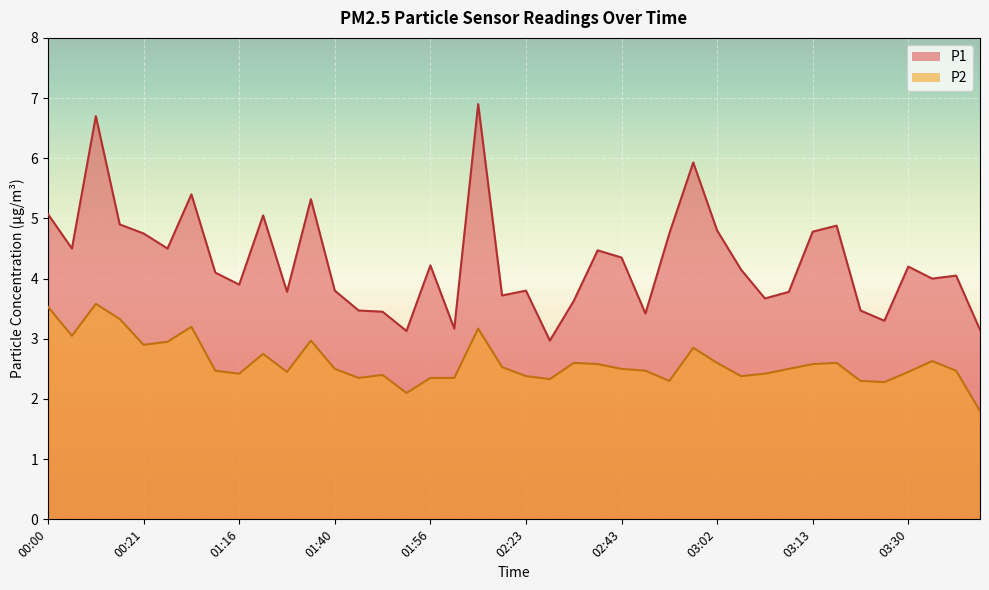

Reading left to right, list all the values displayed in this chart.

P1: 00:00=5.1	00:05=4.5	00:10=6.7	00:13=4.9	00:21=4.8	00:29=4.5	00:40=5.4	01:00=4.1	01:16=3.9	01:27=5.0	01:30=3.8	01:35=5.3	01:40=3.8	01:43=3.5	01:48=3.5	01:51=3.1	01:56=4.2	01:59=3.2	02:01=6.9	02:07=3.7	02:23=3.8	02:27=3.0	02:29=3.6	02:35=4.5	02:43=4.3	02:51=3.4	02:57=4.8	03:00=5.9	03:02=4.8	03:05=4.2	03:08=3.7	03:10=3.8	03:13=4.8	03:16=4.9	03:19=3.5	03:27=3.3	03:30=4.2	03:32=4.0	03:35=4.0	03:41=3.1
P2: 00:00=3.5	00:05=3.0	00:10=3.6	00:13=3.3	00:21=2.9	00:29=3.0	00:40=3.2	01:00=2.5	01:16=2.4	01:27=2.8	01:30=2.5	01:35=3.0	01:40=2.5	01:43=2.4	01:48=2.4	01:51=2.1	01:56=2.4	01:59=2.4	02:01=3.2	02:07=2.5	02:23=2.4	02:27=2.3	02:29=2.6	02:35=2.6	02:43=2.5	02:51=2.5	02:57=2.3	03:00=2.9	03:02=2.6	03:05=2.4	03:08=2.4	03:10=2.5	03:13=2.6	03:16=2.6	03:19=2.3	03:27=2.3	03:30=2.5	03:32=2.6	03:35=2.5	03:41=1.8